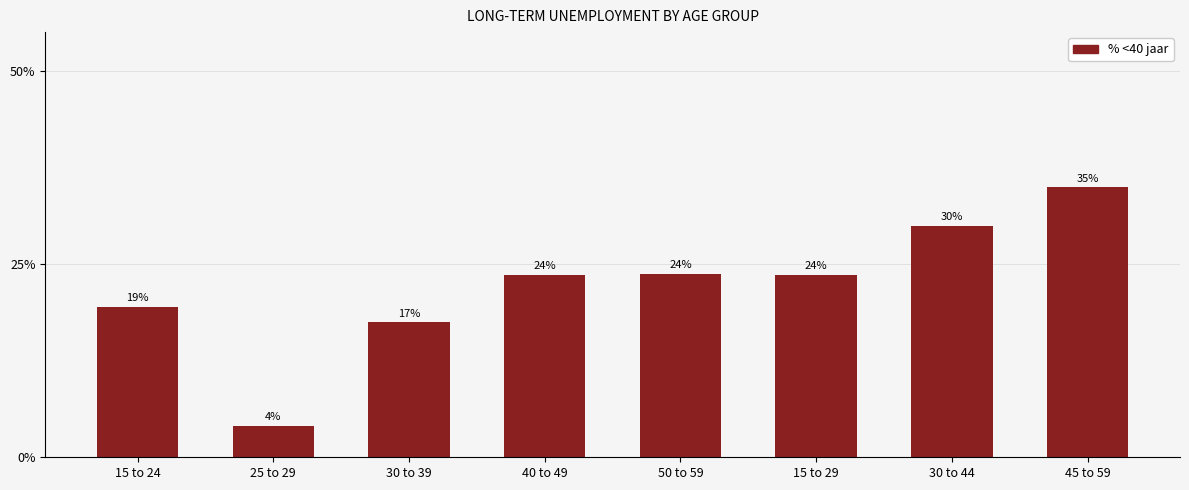

Reading left to right, extract all data points from this chart.

19.5	4.1	17.4	23.6	23.7	23.6	29.9	34.9